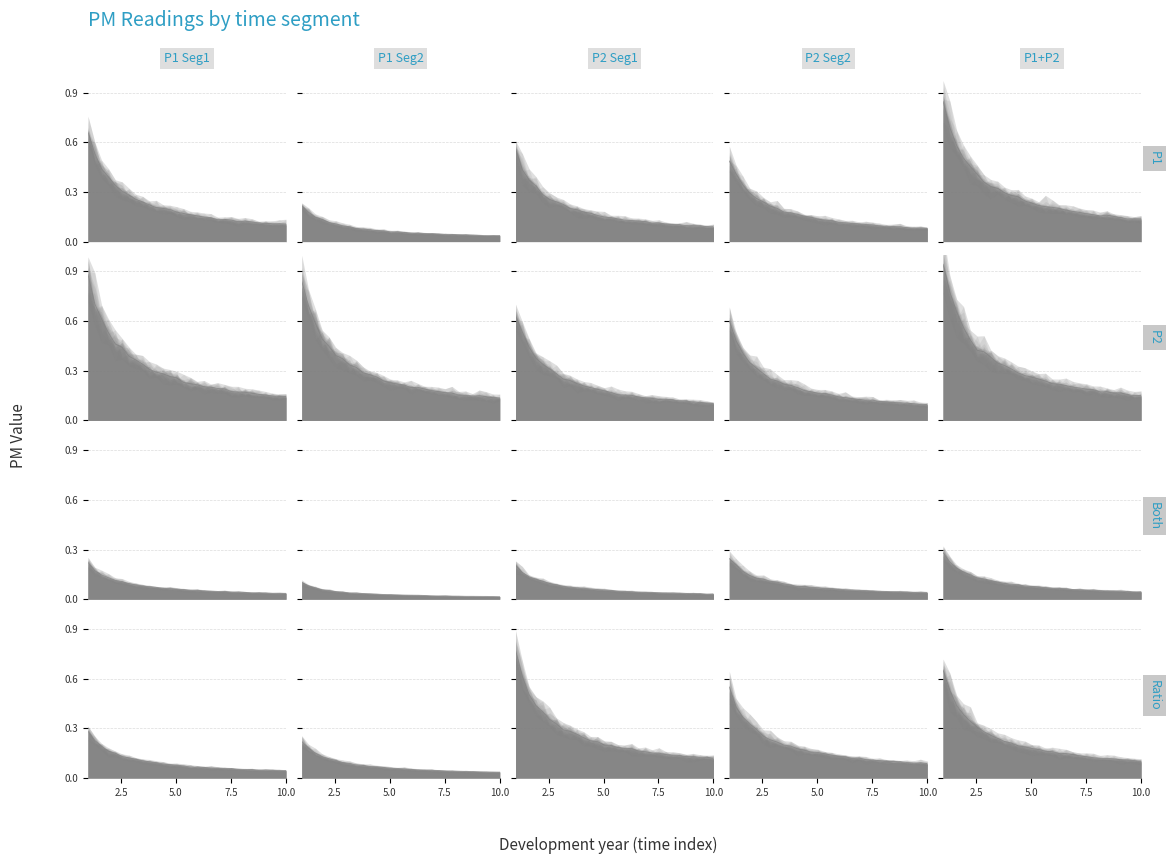

How many distinct data groups are displayed?

1